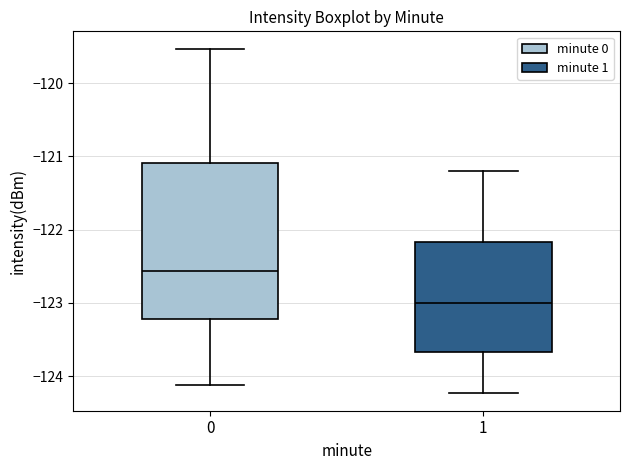

Reading left to right, read every box against the y-axis: the position of its median line, the range the box covers, and the ends of its whiskers. The values are not printed on the chart, so give them approximately, as read against the axis.

0: median -122.6, box -123.2 to -121.1, whiskers -124.1 to -119.5
1: median -123.0, box -123.7 to -122.2, whiskers -124.2 to -121.2